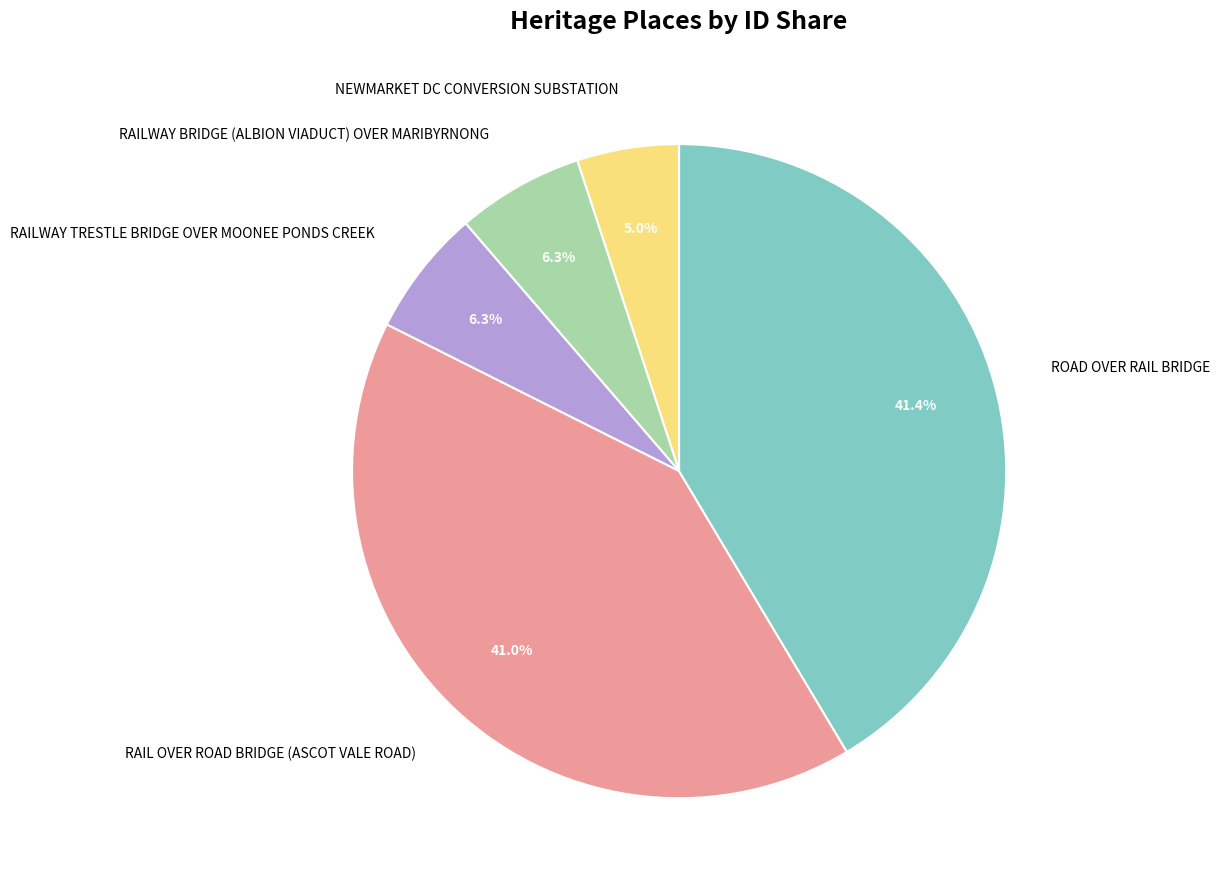

To the nearest percent, what is the combined percentage of RAILWAY BRIDGE (ALBION VIADUCT) OVER MARIBYRNONG and RAIL OVER ROAD BRIDGE (ASCOT VALE ROAD)?

47%